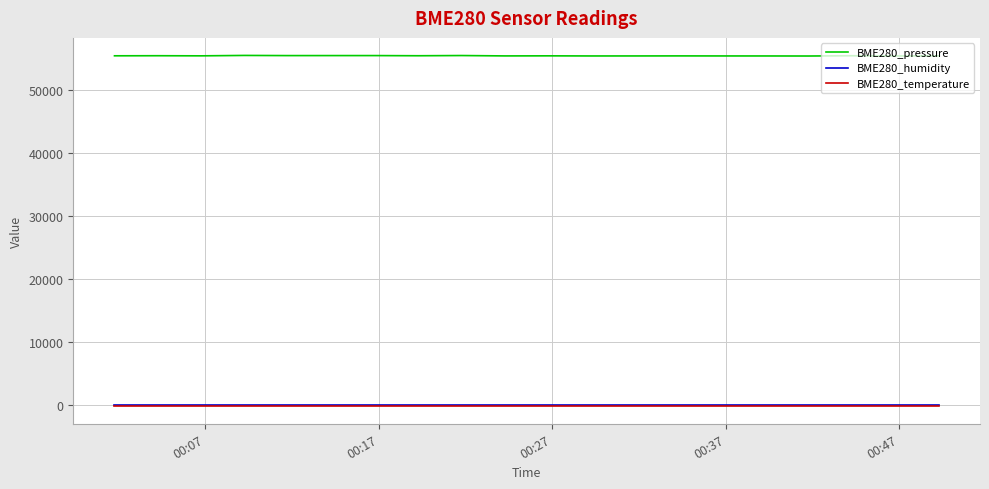

Which series has the largest total across all categories?

BME280_pressure